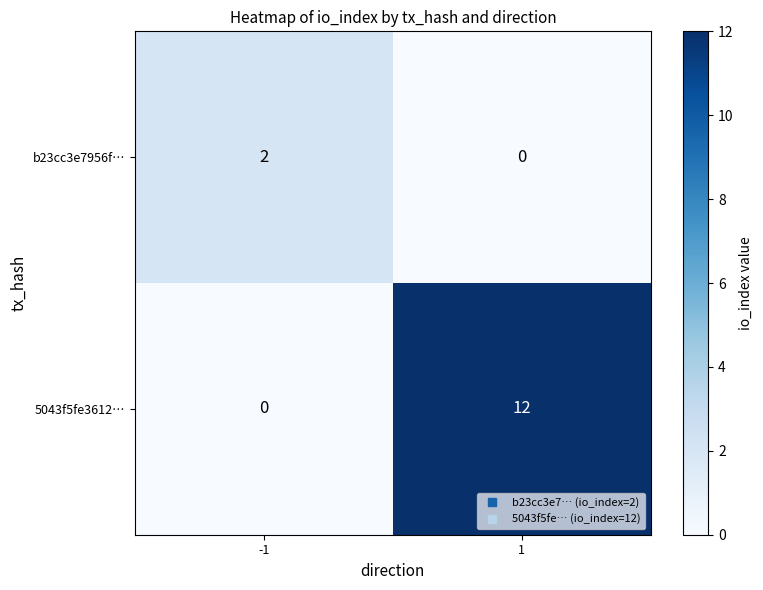

At which category is the sum across all series the highest?

1